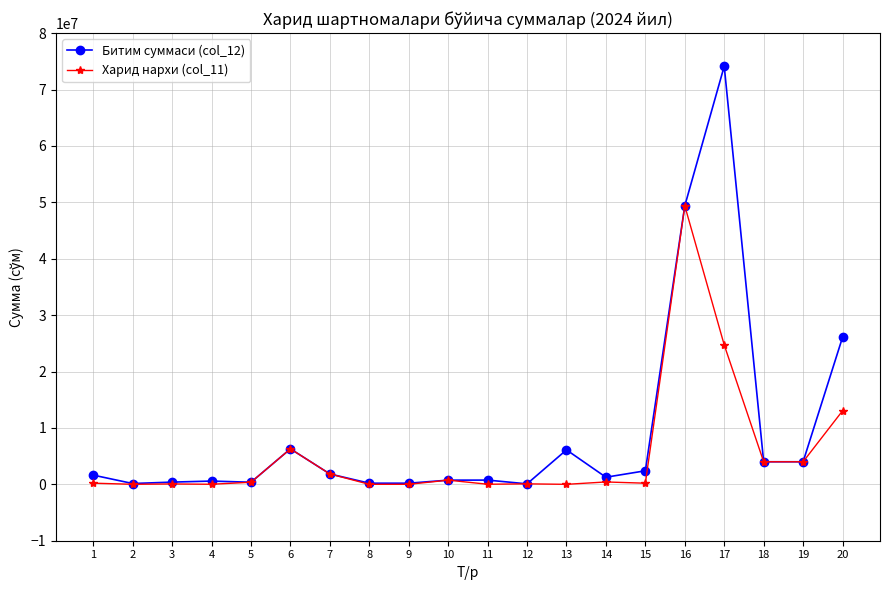

How many categories are shown in the chart?

20